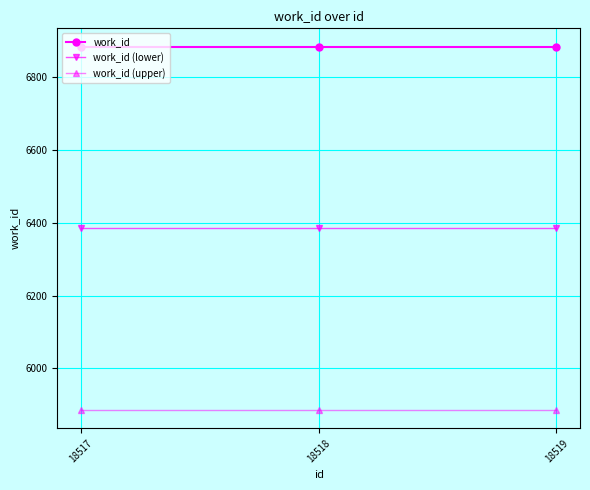

What is the spread (max minus min) of values at 18518?

1000